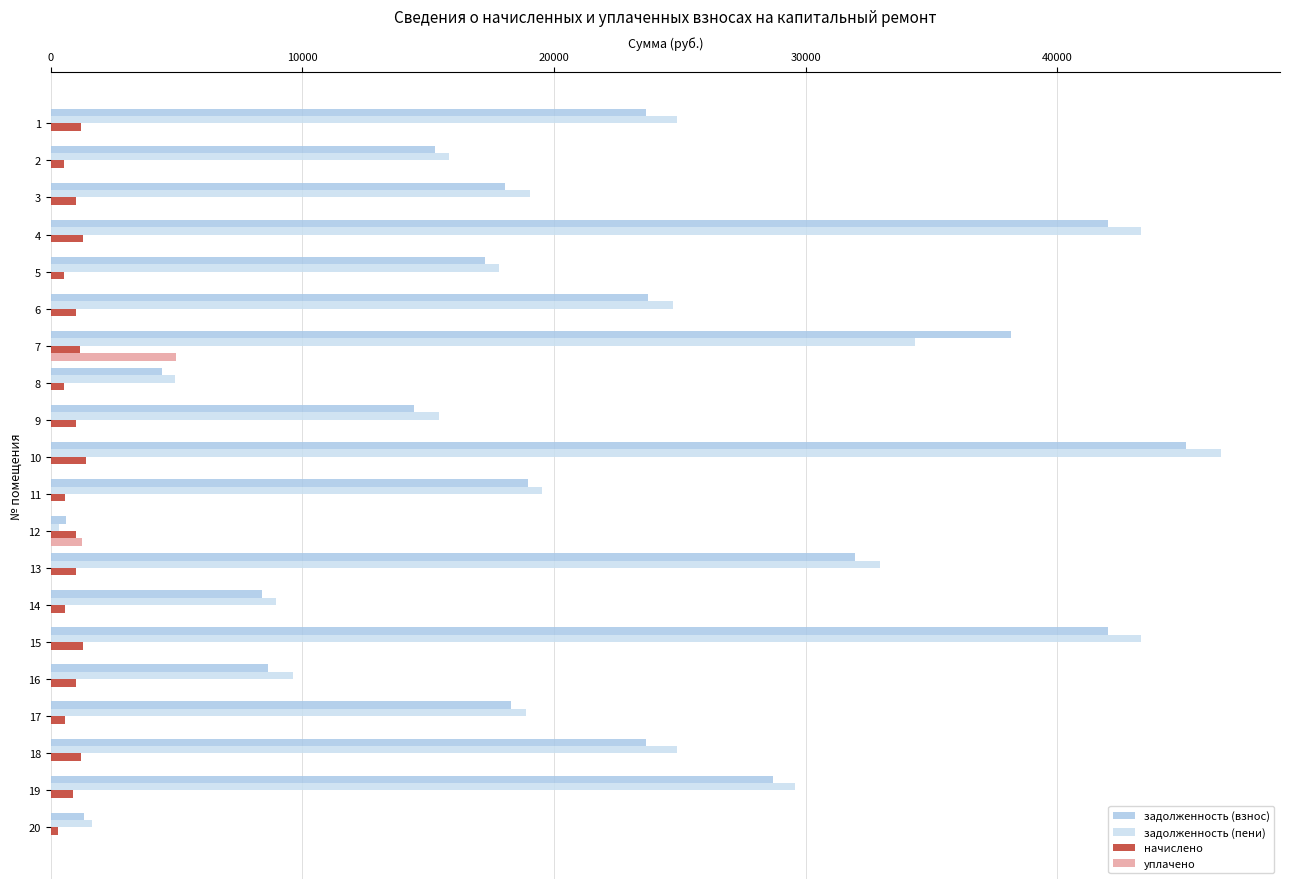

Between 6 and 7, which series saw the biggest shift?

задолженность (взнос)